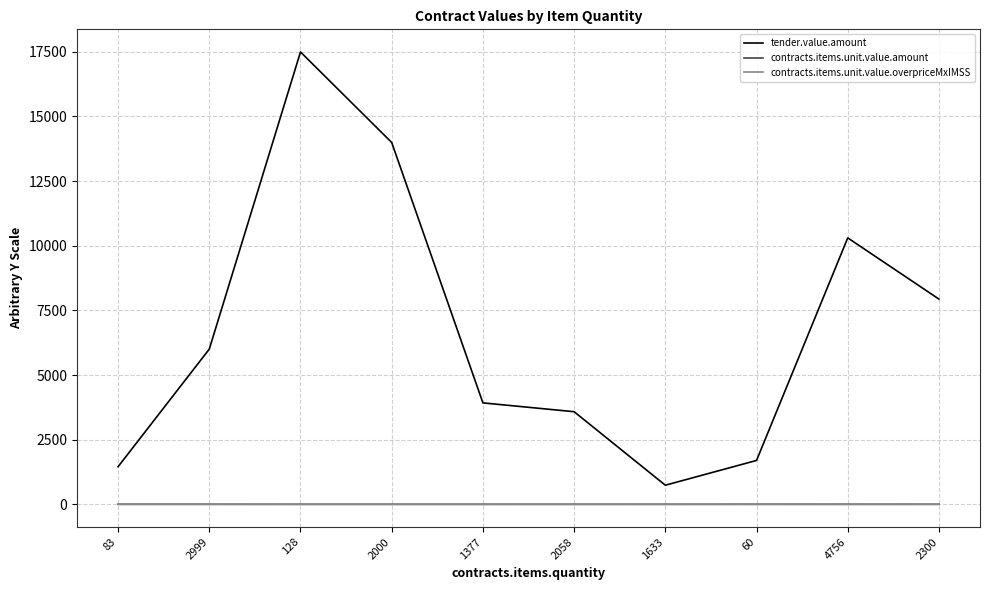

What is the sum of all tender.value.amount values?

67109.5